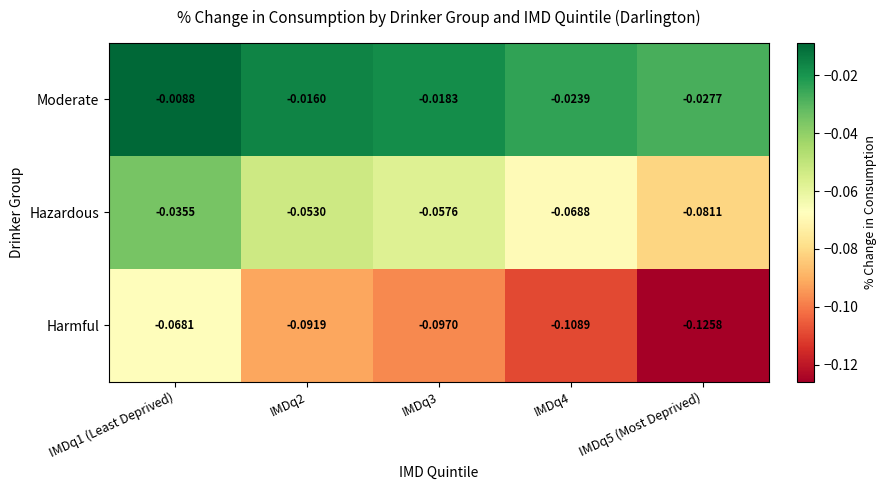

Rank the series by their average value, from highest to lowest.

Moderate, Hazardous, Harmful